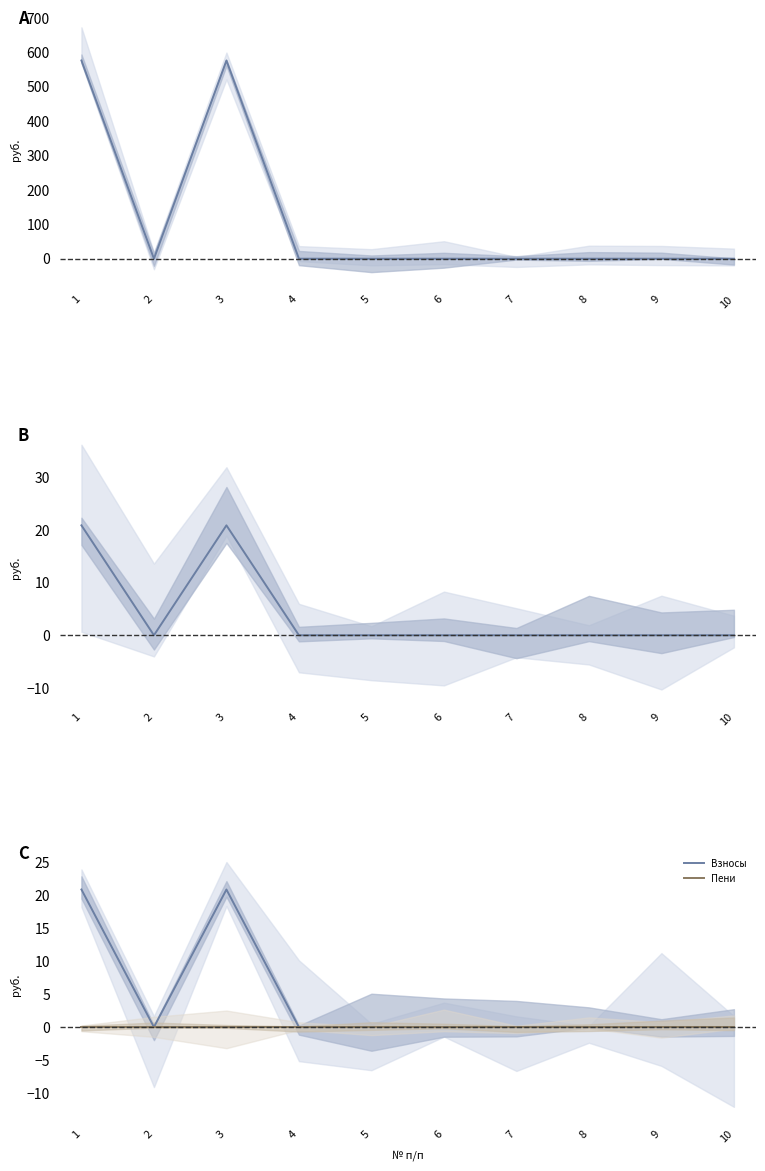

Reading right to left, what are all the values shown in this chart?

Остаток средств: 0.0	0.0	0.0	0.0	0.0	0.0	0.0	576.2	0.0	576.2
Поступило − Использовано: 0.0	0.0	0.0	0.0	0.0	0.0	0.0	20.9	0.0	20.9
Взносы: 0.0	0.0	0.0	0.0	0.0	0.0	0.0	20.9	0.0	20.9
Пени: 0.0	0.0	0.0	0.0	0.0	0.0	0.0	0.0	0.0	0.0